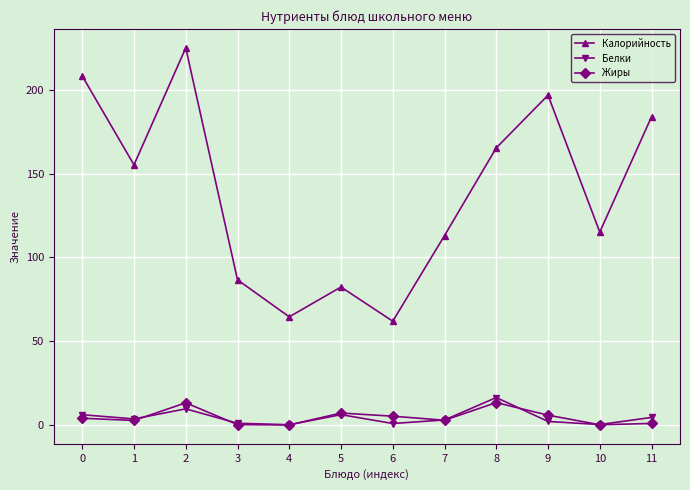

What is the total value across all series at 6?

68.0